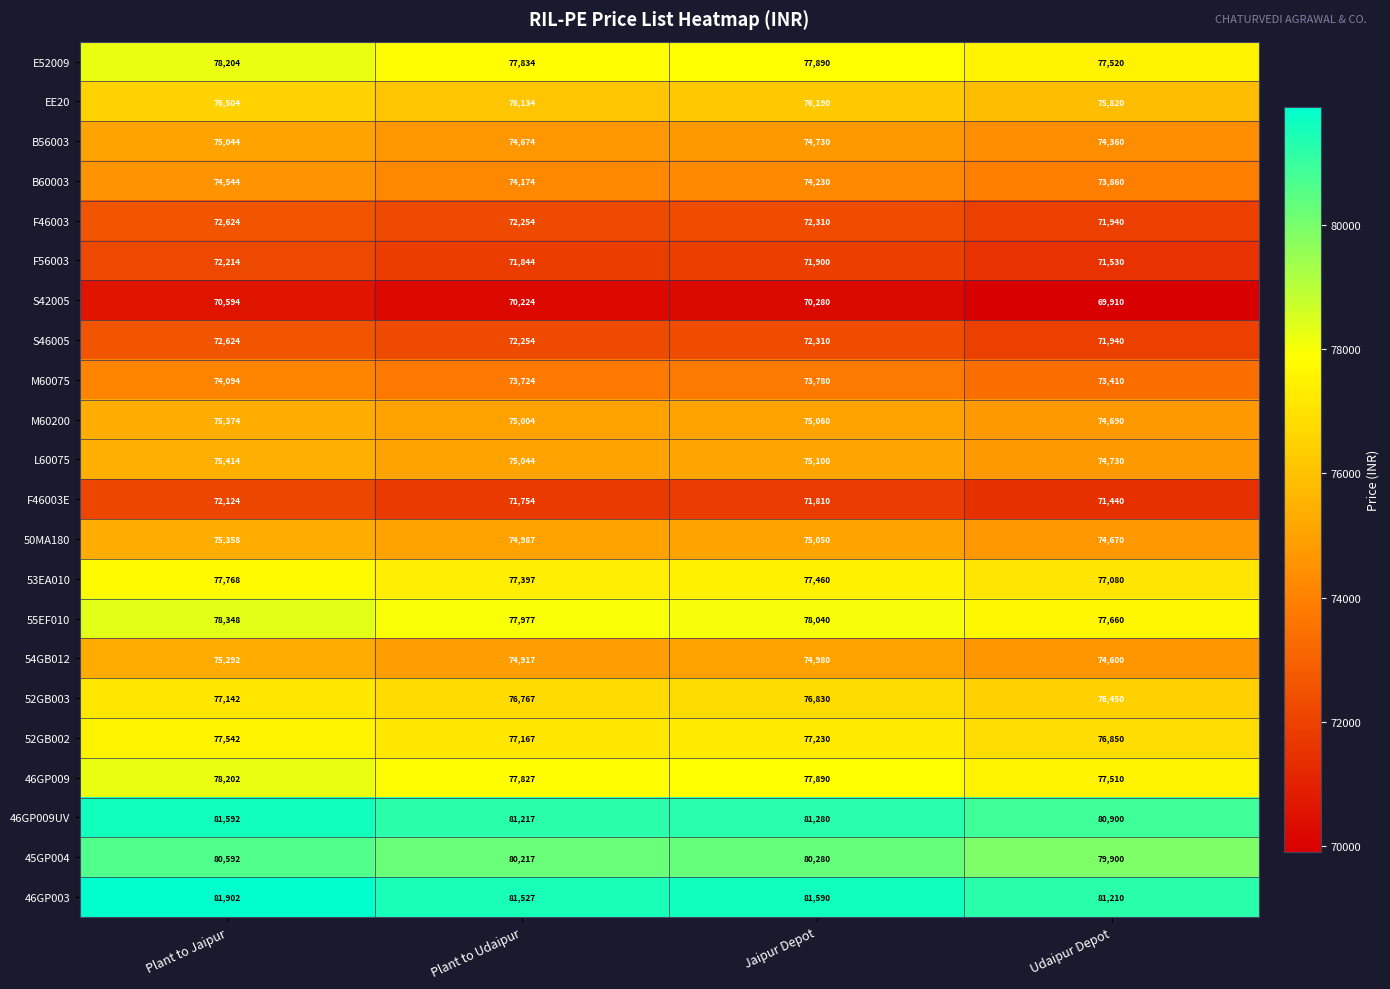

What is the approximate value of F46003E at Plant to Udaipur, to the nearest 100?

71800